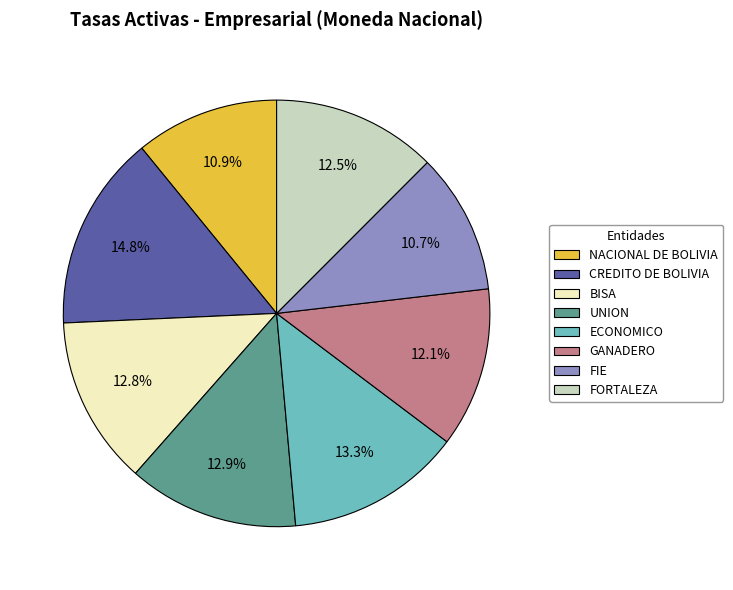

Which has a higher value, NACIONAL DE BOLIVIA or CREDITO DE BOLIVIA?

CREDITO DE BOLIVIA